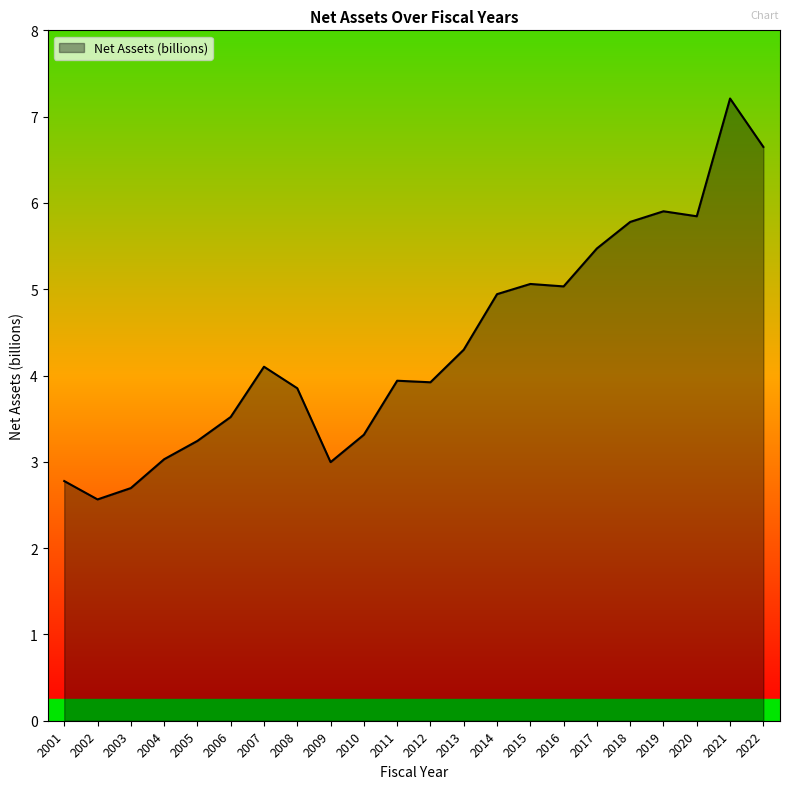

What is the smallest value displayed?

2.6